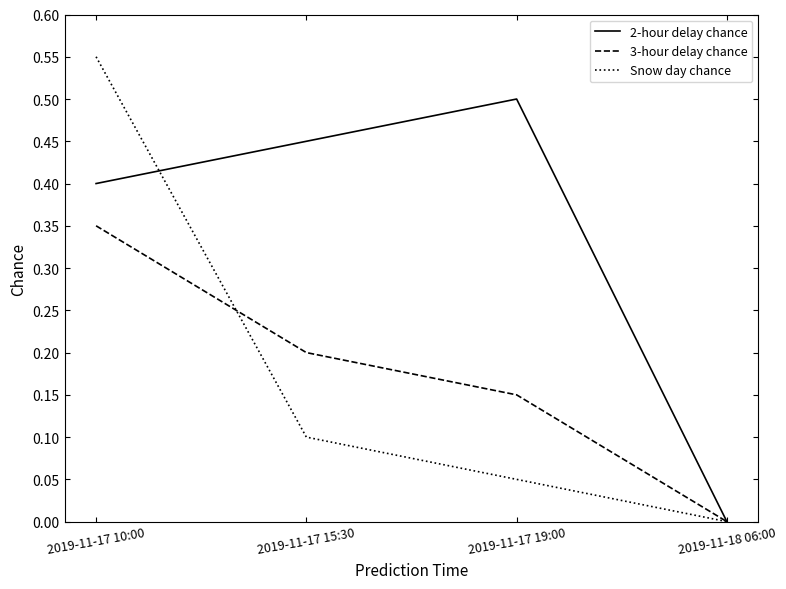

What is the difference between the 3-hour delay chance values at 2019-11-18 06:00 and 2019-11-17 15:30?

0.2